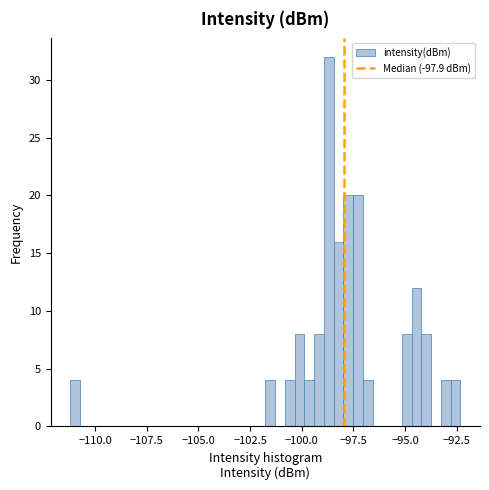

Around what value on the x-axis is the tallest bar? Give the approximate position of its centre, as read against the axis.

-98.5